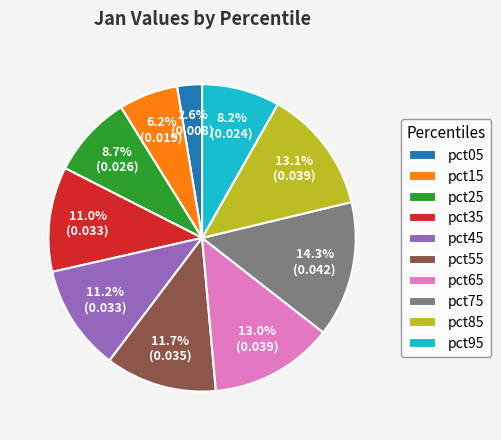

Does any single category account for the majority?

No